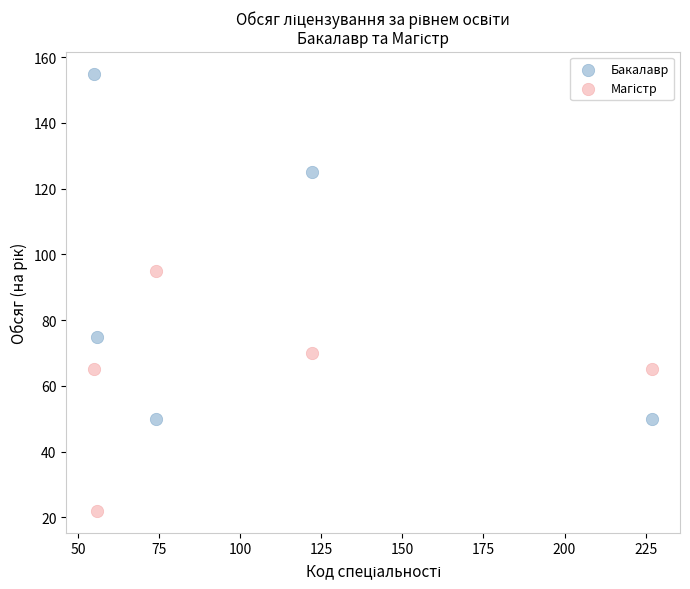

Across all data points, what is the range of Y values (max minus min)?

133